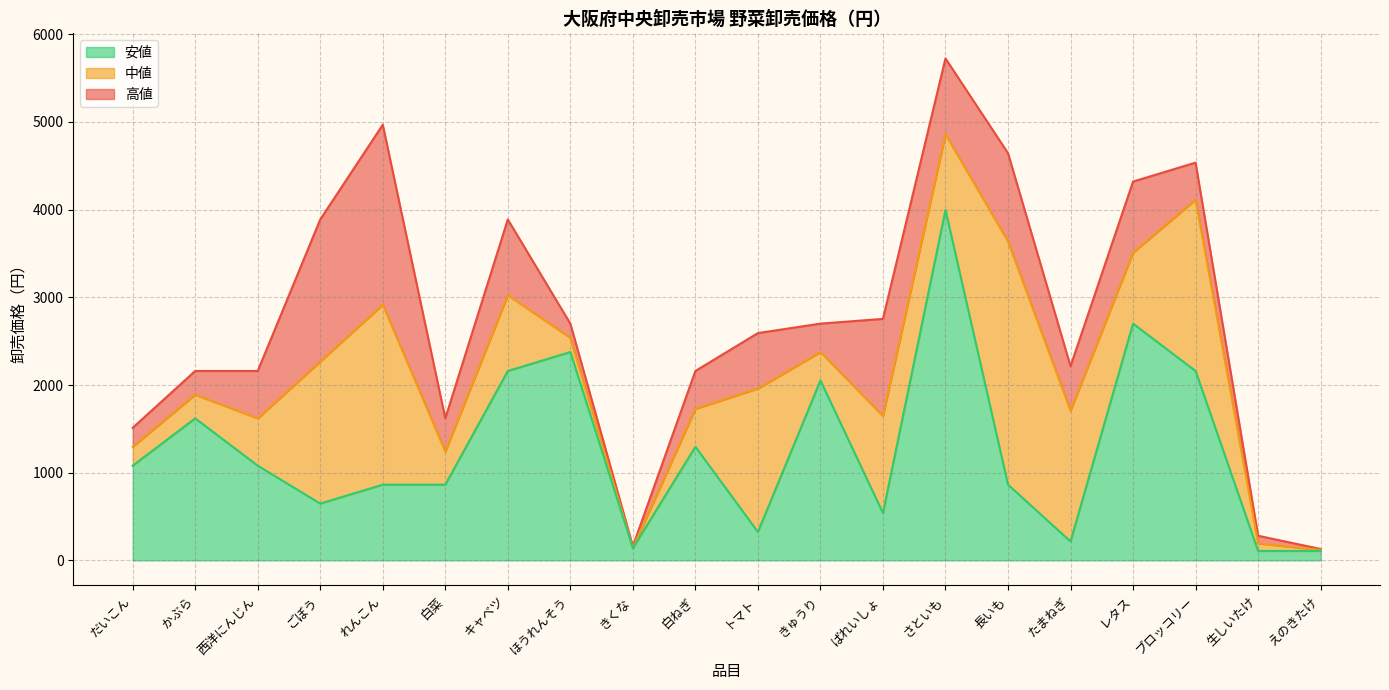

True or false: 中値 and 高値 cross at least once.

False